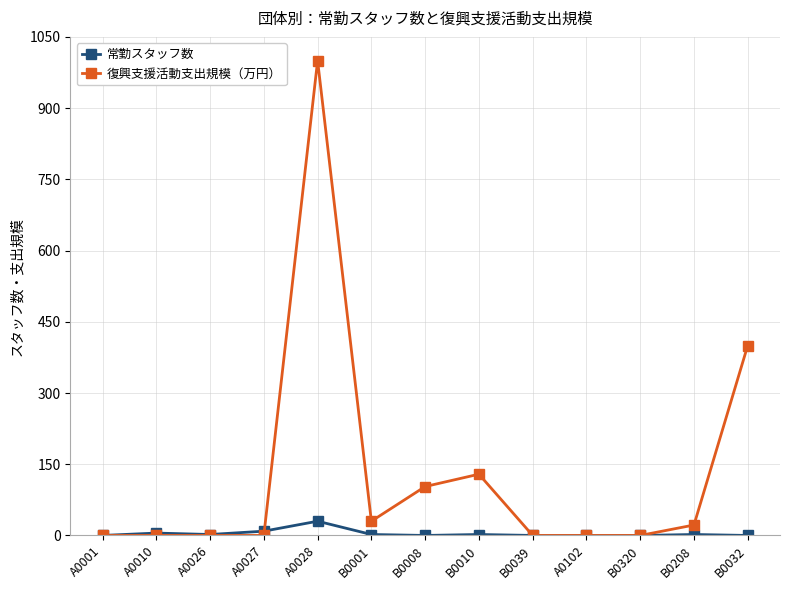

Which series has the largest range (max minus min)?

復興支援活動支出規模（万円）